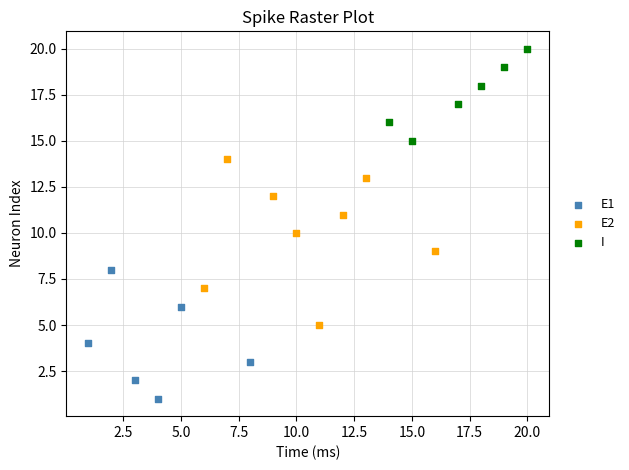

Which series contains the lowest Y value?

E1